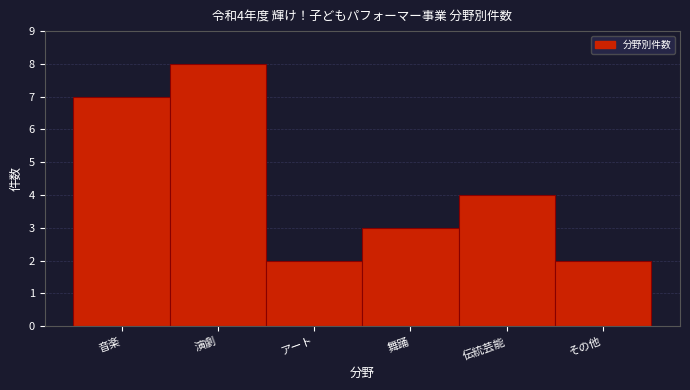

Reading left to right, what are all the values shown in this chart?

音楽=7	演劇=8	アート=2	舞踊=3	伝統芸能=4	その他=2